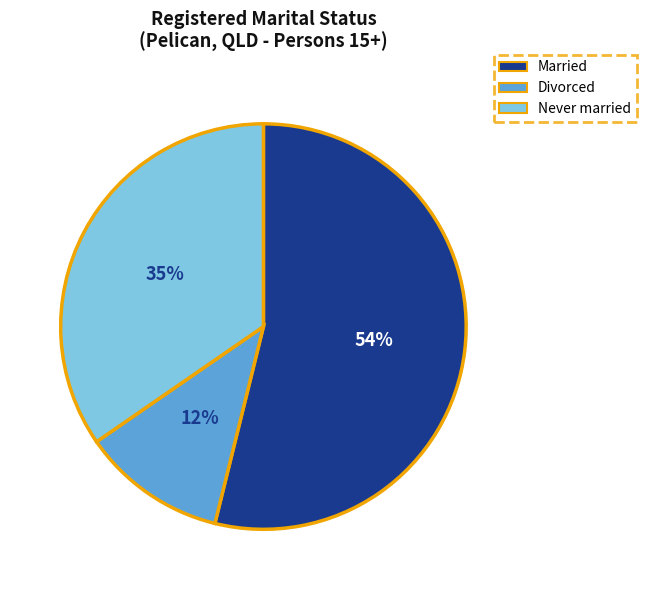

To the nearest percent, what is the average slice percentage?

33%